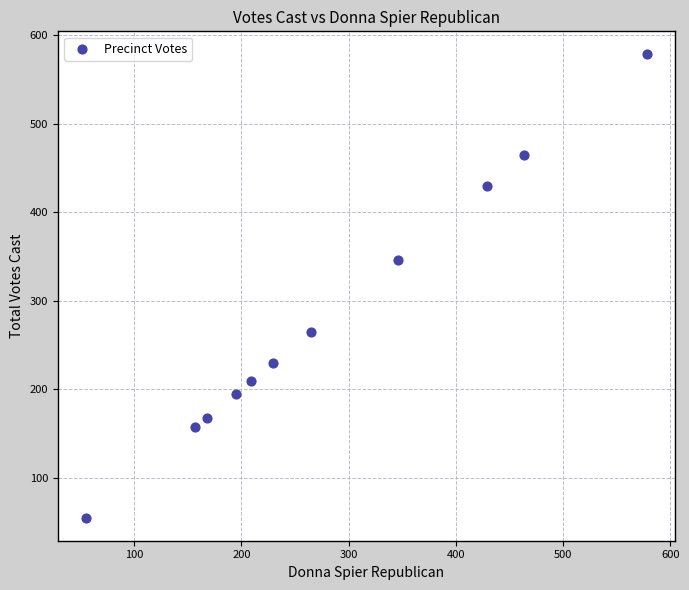

What is the average Y value?

281